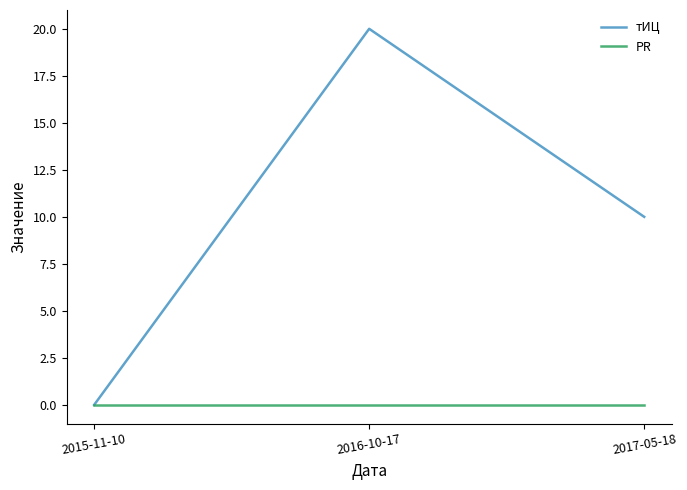

What is the total value across all series at 2017-05-18?

10